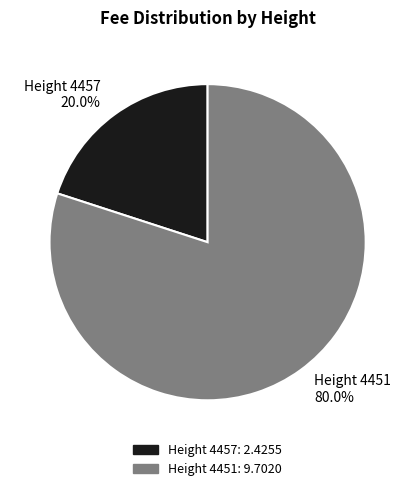

How much of the chart is everything except Height 4457?

80.0%